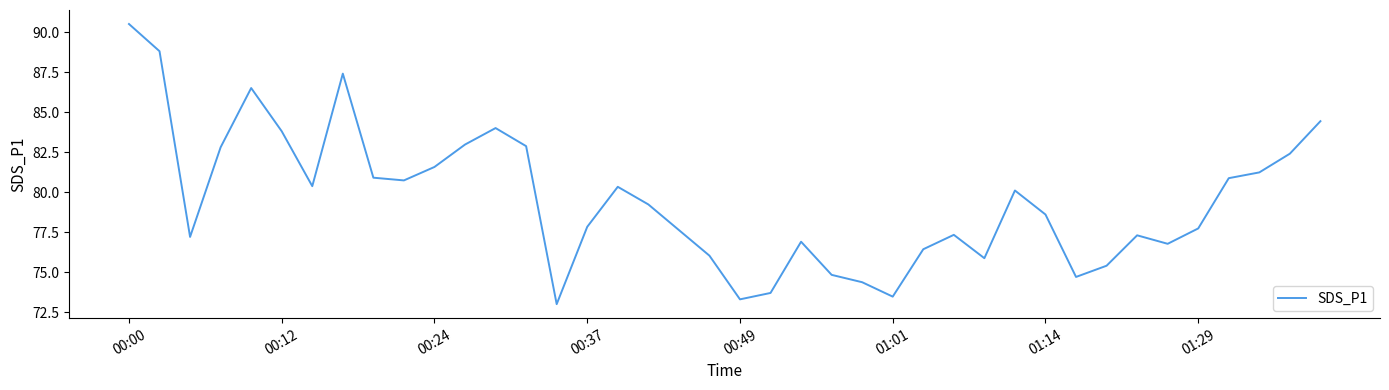

What is the greatest value displayed?

90.5